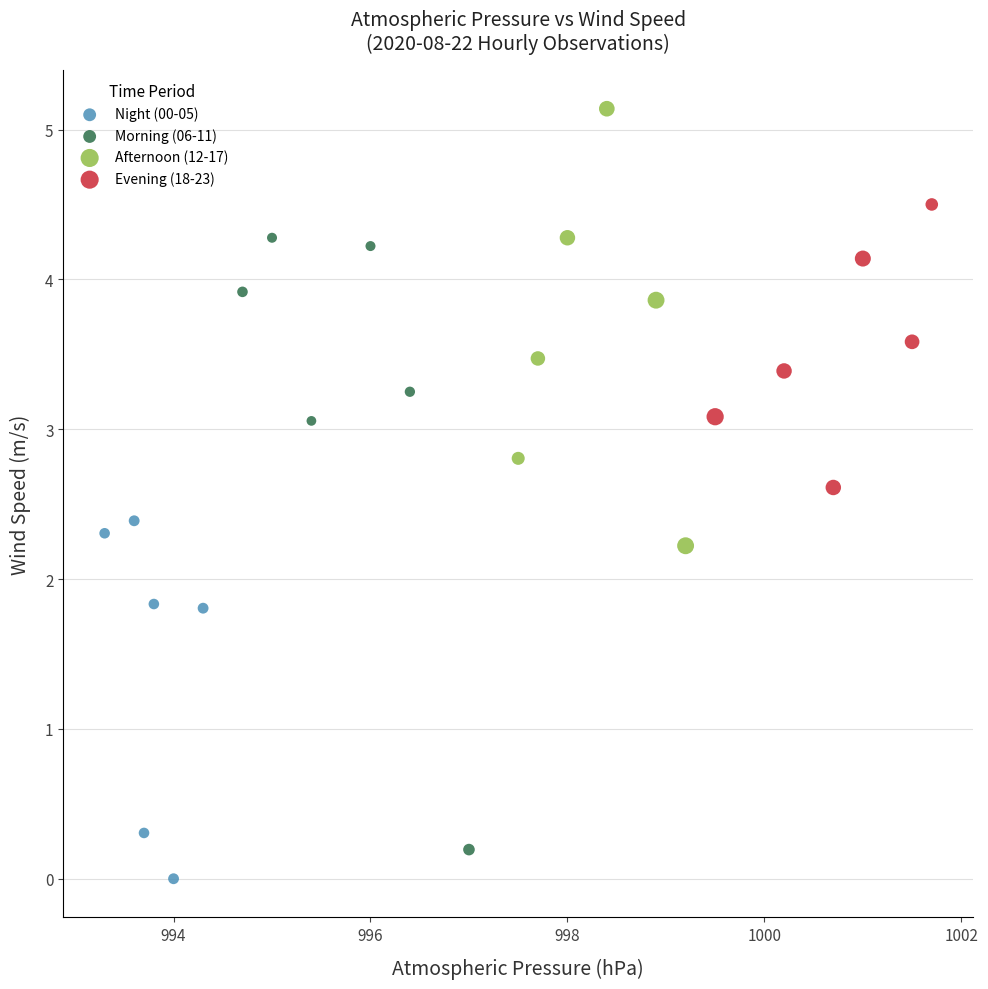

Which series has the largest Y range (max minus min)?

Morning (06-11)